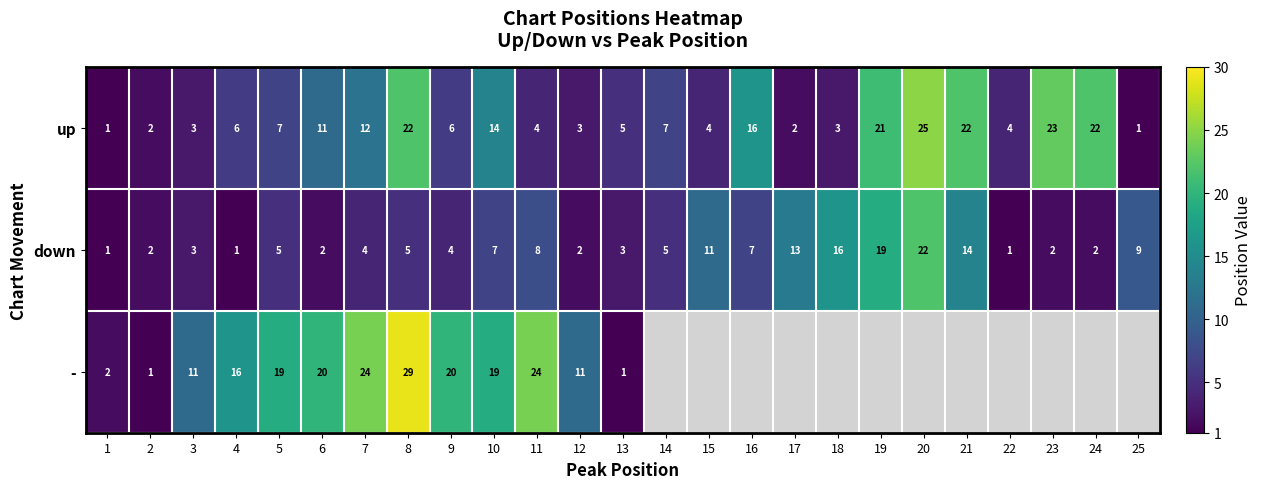

The up series shows 5 at 5. True or false?

False